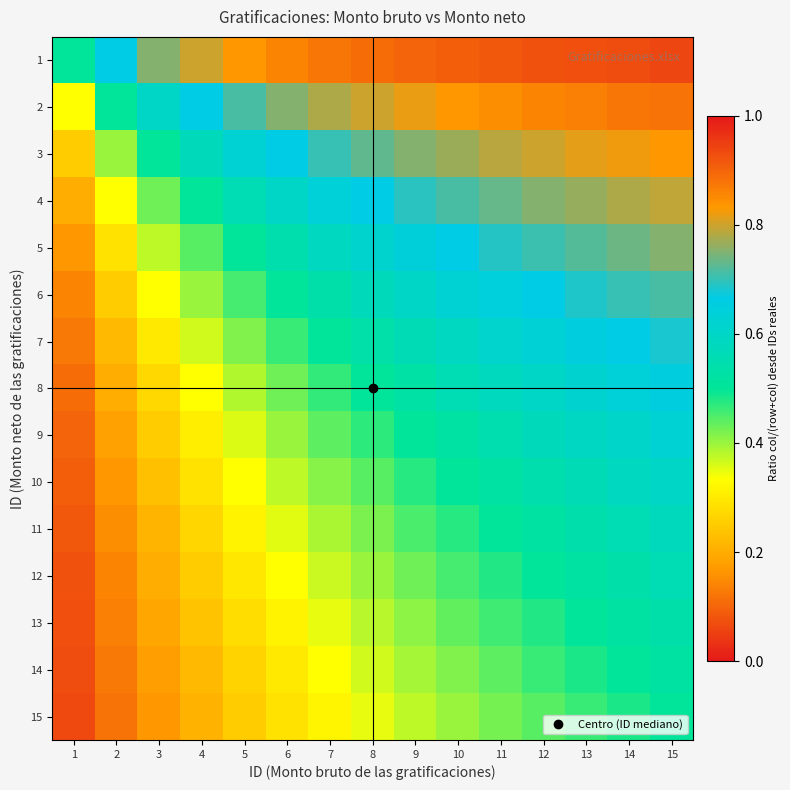

Reading right to left, list all the values displayed in this chart.

1: 15=0.9	14=0.9	13=0.9	12=0.9	11=0.9	10=0.9	9=0.9	8=0.9	7=0.9	6=0.9	5=0.8	4=0.8	3=0.8	2=0.7	1=0.5
2: 15=0.9	14=0.9	13=0.9	12=0.9	11=0.8	10=0.8	9=0.8	8=0.8	7=0.8	6=0.8	5=0.7	4=0.7	3=0.6	2=0.5	1=0.3
3: 15=0.8	14=0.8	13=0.8	12=0.8	11=0.8	10=0.8	9=0.8	8=0.7	7=0.7	6=0.7	5=0.6	4=0.6	3=0.5	2=0.4	1=0.2
4: 15=0.8	14=0.8	13=0.8	12=0.8	11=0.7	10=0.7	9=0.7	8=0.7	7=0.6	6=0.6	5=0.6	4=0.5	3=0.4	2=0.3	1=0.2
5: 15=0.8	14=0.7	13=0.7	12=0.7	11=0.7	10=0.7	9=0.6	8=0.6	7=0.6	6=0.5	5=0.5	4=0.4	3=0.4	2=0.3	1=0.2
6: 15=0.7	14=0.7	13=0.7	12=0.7	11=0.6	10=0.6	9=0.6	8=0.6	7=0.5	6=0.5	5=0.5	4=0.4	3=0.3	2=0.2	1=0.1
7: 15=0.7	14=0.7	13=0.7	12=0.6	11=0.6	10=0.6	9=0.6	8=0.5	7=0.5	6=0.5	5=0.4	4=0.4	3=0.3	2=0.2	1=0.1
8: 15=0.7	14=0.6	13=0.6	12=0.6	11=0.6	10=0.6	9=0.5	8=0.5	7=0.5	6=0.4	5=0.4	4=0.3	3=0.3	2=0.2	1=0.1
9: 15=0.6	14=0.6	13=0.6	12=0.6	11=0.6	10=0.5	9=0.5	8=0.5	7=0.4	6=0.4	5=0.4	4=0.3	3=0.2	2=0.2	1=0.1
10: 15=0.6	14=0.6	13=0.6	12=0.5	11=0.5	10=0.5	9=0.5	8=0.4	7=0.4	6=0.4	5=0.3	4=0.3	3=0.2	2=0.2	1=0.1
11: 15=0.6	14=0.6	13=0.5	12=0.5	11=0.5	10=0.5	9=0.5	8=0.4	7=0.4	6=0.4	5=0.3	4=0.3	3=0.2	2=0.2	1=0.1
12: 15=0.6	14=0.5	13=0.5	12=0.5	11=0.5	10=0.5	9=0.4	8=0.4	7=0.4	6=0.3	5=0.3	4=0.2	3=0.2	2=0.1	1=0.1
13: 15=0.5	14=0.5	13=0.5	12=0.5	11=0.5	10=0.4	9=0.4	8=0.4	7=0.3	6=0.3	5=0.3	4=0.2	3=0.2	2=0.1	1=0.1
14: 15=0.5	14=0.5	13=0.5	12=0.5	11=0.4	10=0.4	9=0.4	8=0.4	7=0.3	6=0.3	5=0.3	4=0.2	3=0.2	2=0.1	1=0.1
15: 15=0.5	14=0.5	13=0.5	12=0.4	11=0.4	10=0.4	9=0.4	8=0.3	7=0.3	6=0.3	5=0.2	4=0.2	3=0.2	2=0.1	1=0.1